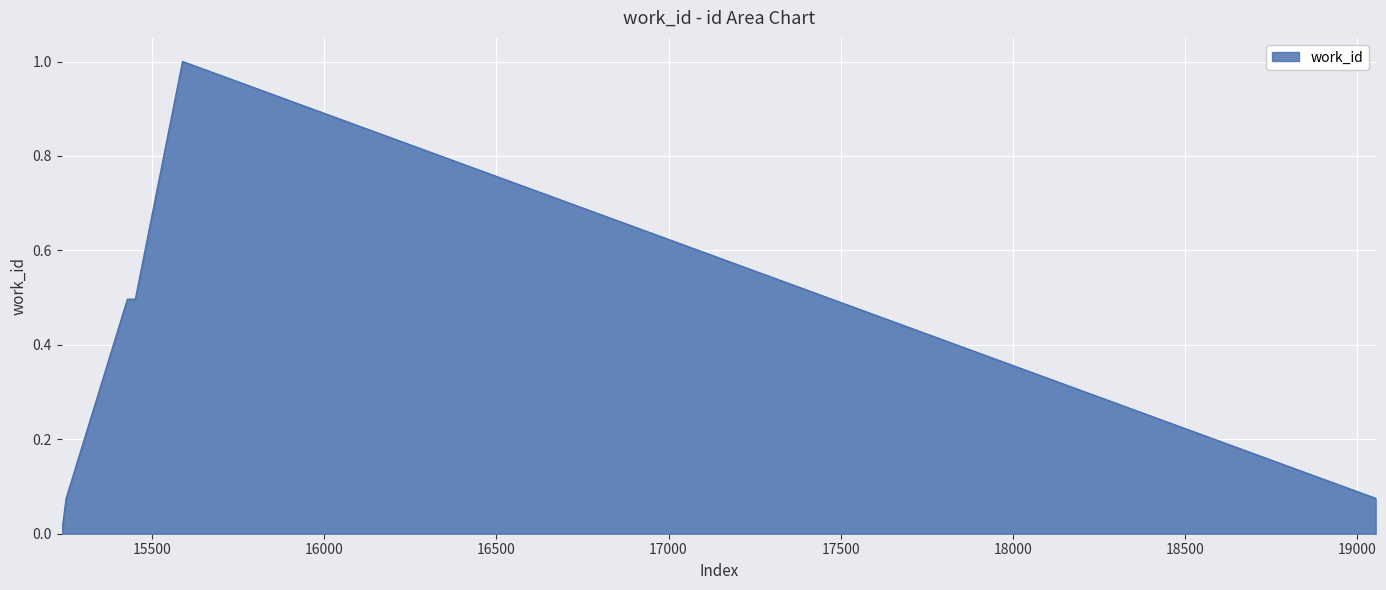

What is the greatest value displayed?

1.0